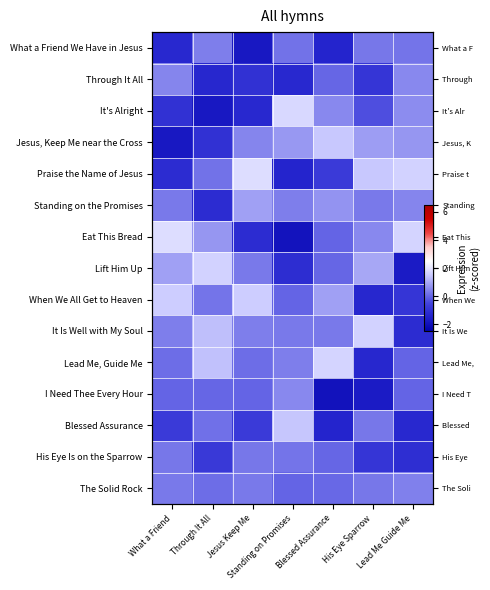

The When We All Get to Heaven series shows -0.9 at Lead Me Guide Me. True or false?

True